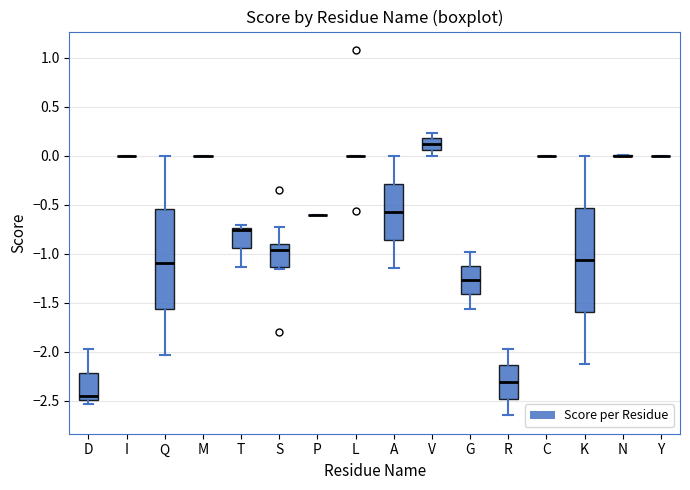

Reading left to right, read every box against the y-axis: the position of its median line, the range the box covers, and the ends of its whiskers. The values are not printed on the chart, so give them approximately, as read against the axis.

D: median -2.45, box -2.50 to -2.20, whiskers -2.55 to -1.95
I: box collapsed to a line at 0.00, whiskers 0.00 to 0.00
Q: median -1.10, box -1.55 to -0.55, whiskers -2.05 to 0.00
M: box collapsed to a line at 0.00, whiskers 0.00 to 0.00
T: median -0.75 (just below the box's upper edge), box -0.95 to -0.75, whiskers -1.15 to -0.70
S: median -0.95, box -1.15 to -0.90, whiskers -1.15 (just below the box's lower edge) to -0.70
P: box collapsed to a line at -0.60, whiskers -0.60 to -0.60
L: box collapsed to a line at 0.00, whiskers 0.00 to 0.00
A: median -0.55, box -0.85 to -0.30, whiskers -1.15 to 0.00
V: median 0.10, box 0.05 to 0.20, whiskers 0.00 to 0.25
G: median -1.25, box -1.40 to -1.10, whiskers -1.55 to -1.00
R: median -2.30, box -2.50 to -2.15, whiskers -2.65 to -1.95
C: box collapsed to a line at 0.00, whiskers 0.00 to 0.00
K: median -1.05, box -1.60 to -0.55, whiskers -2.15 to 0.00
N: box collapsed to a line at 0.00, whiskers 0.00 to 0.00
Y: box collapsed to a line at 0.00, whiskers 0.00 to 0.00